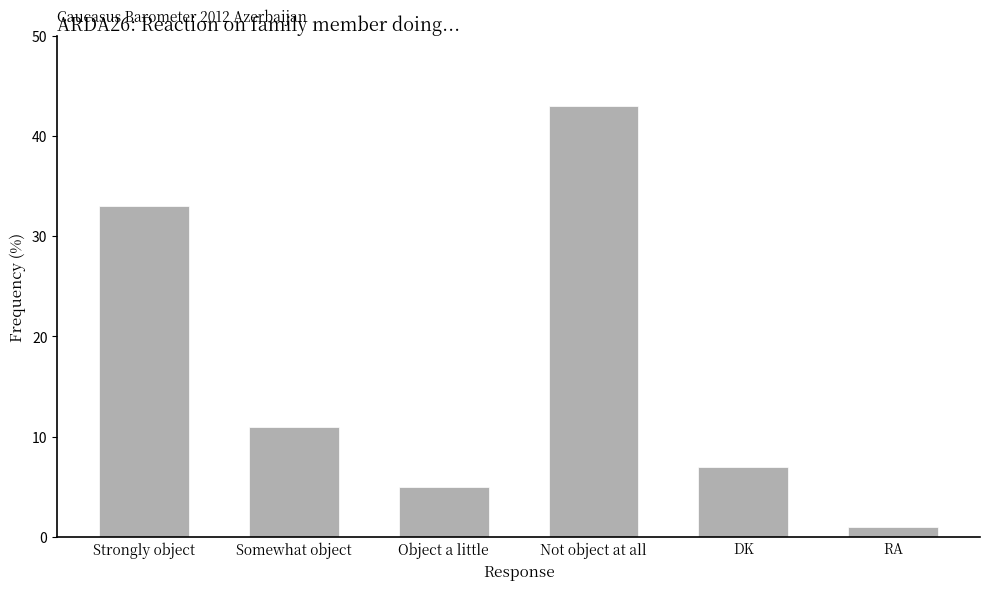

What is the average value?

17